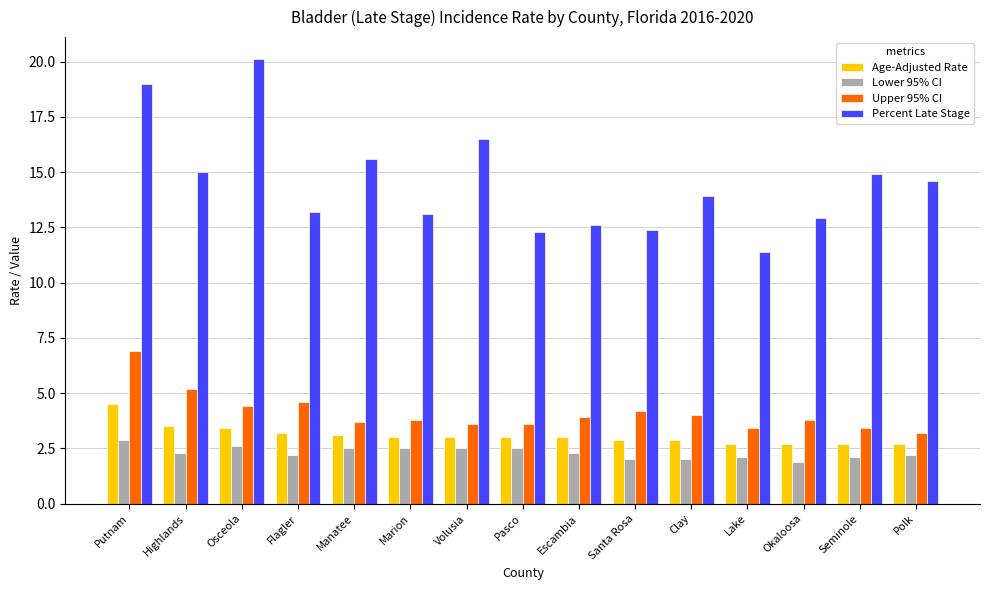

Where does the Percent Late Stage series first go above 13?

Putnam